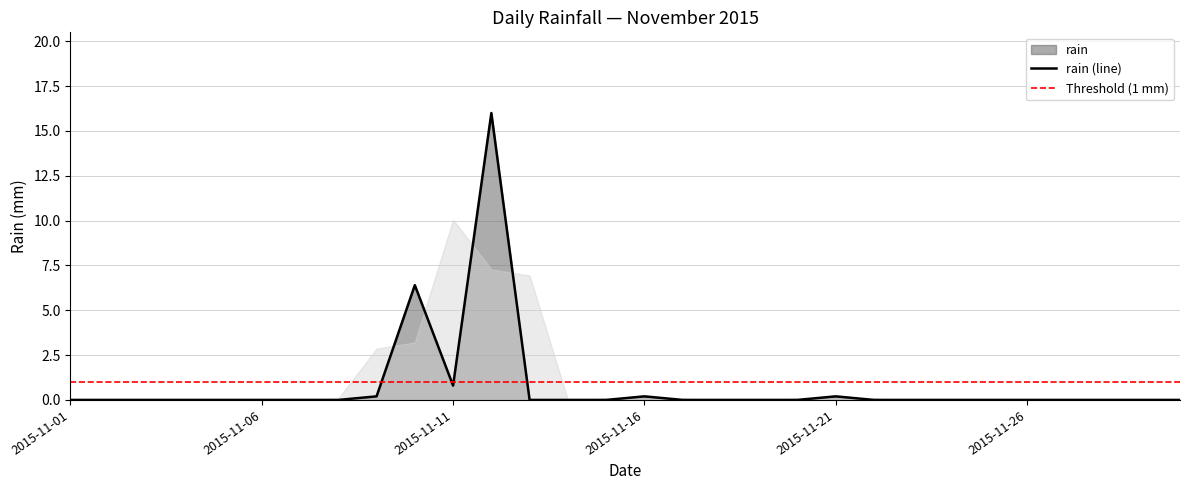

How many lines are shown in the chart?

1